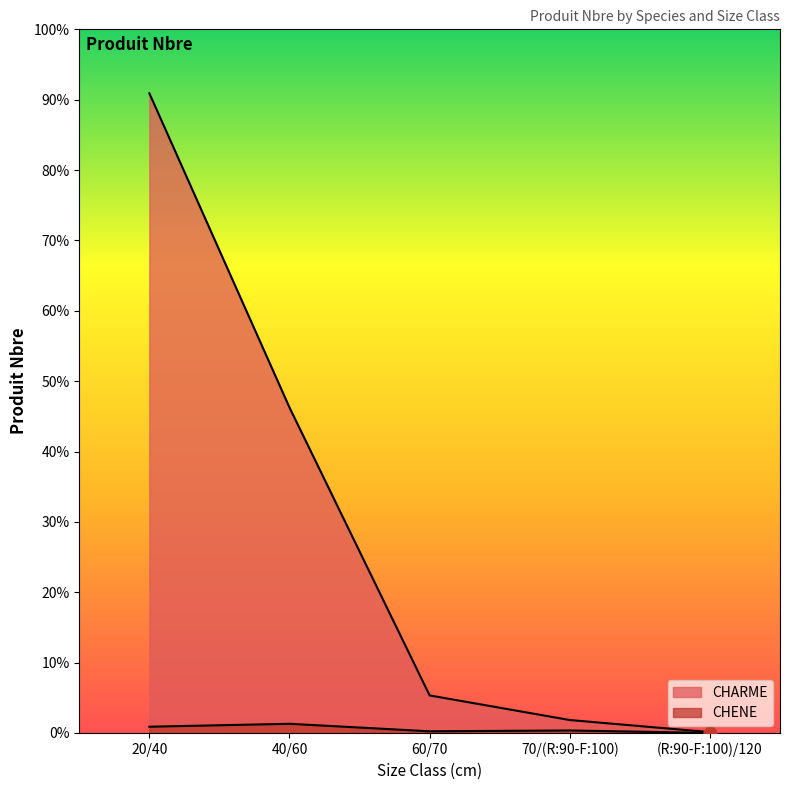

Which series reaches the minimum Y coordinate?

CHENE